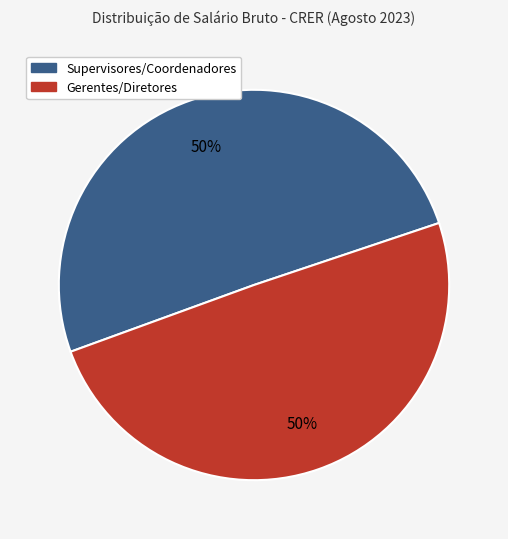

To the nearest percent, what is the average slice percentage?

50%